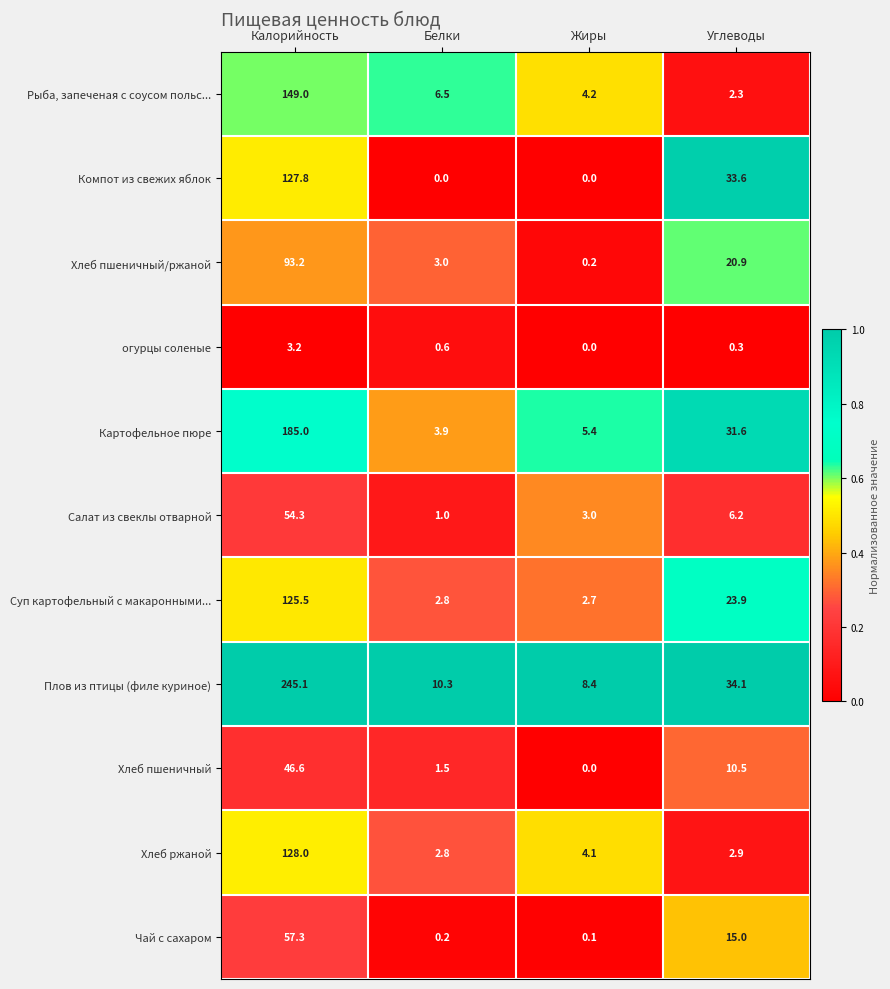

At which category is the sum across all series the highest?

Калорийность